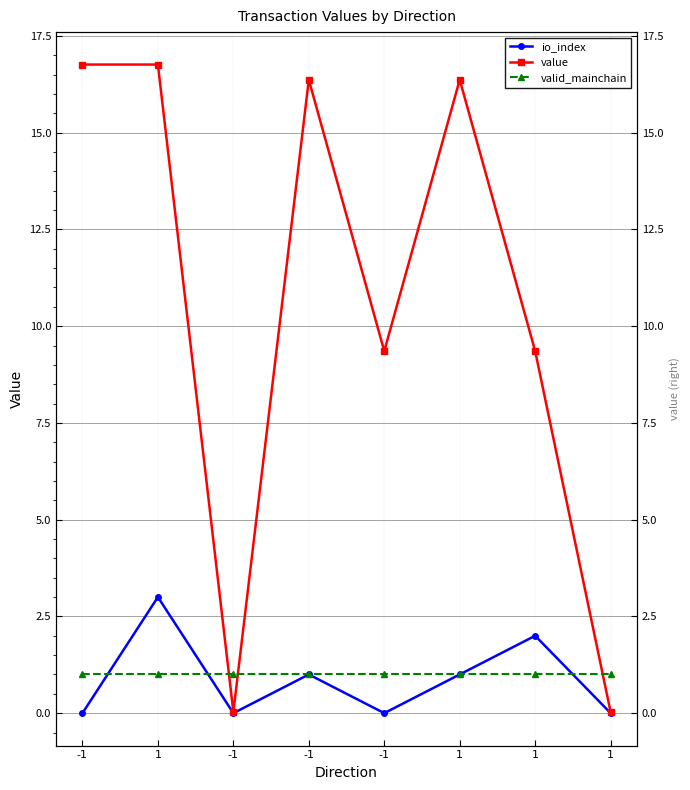

Which series changed the most between -1 and -1?

value